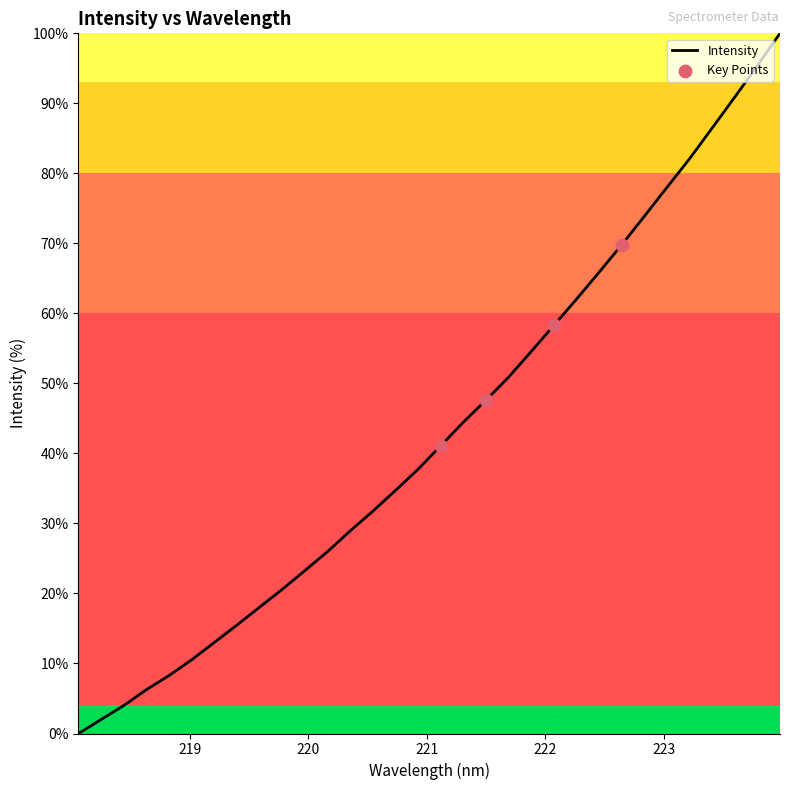

What is the difference between the maximum and minimum values?

100.0